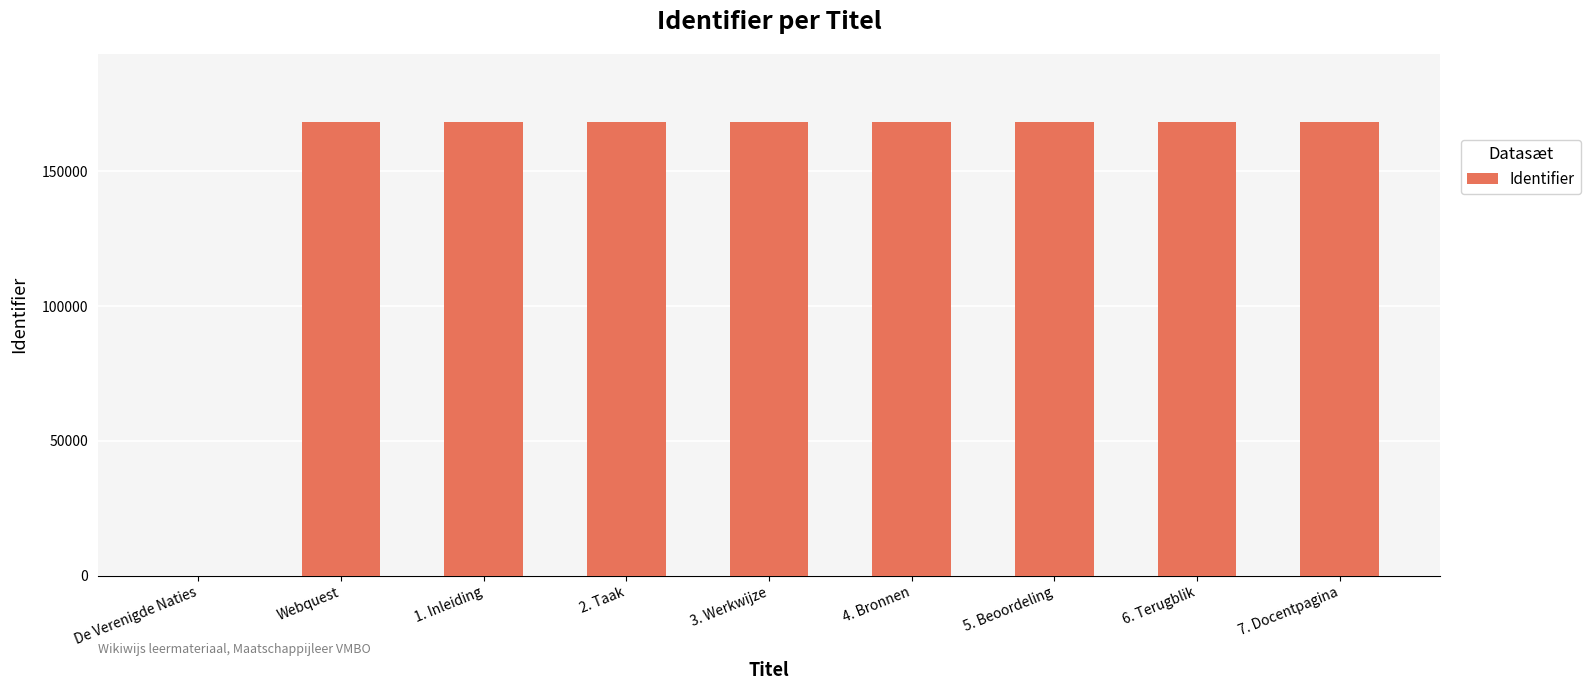

How many categories are shown in the chart?

9